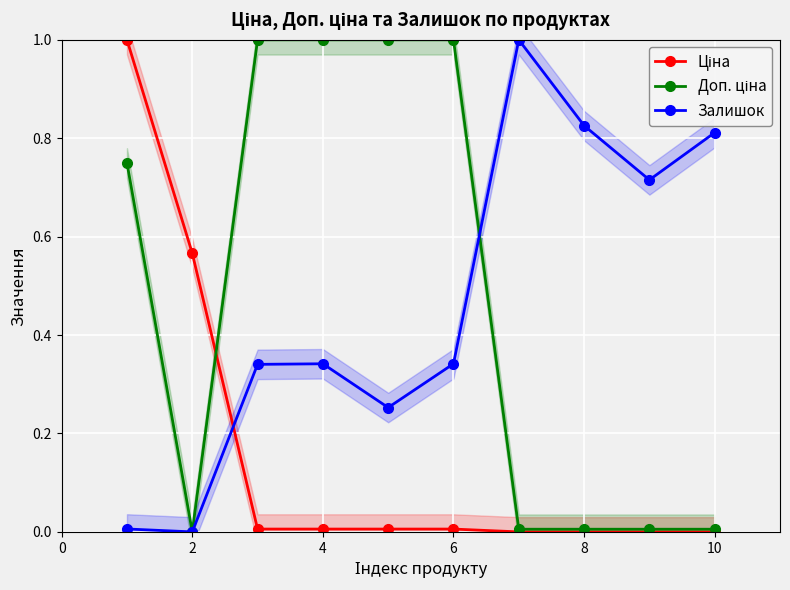

In Залишок, how many points are higher than both neighbors (excluding endpoints)?

2